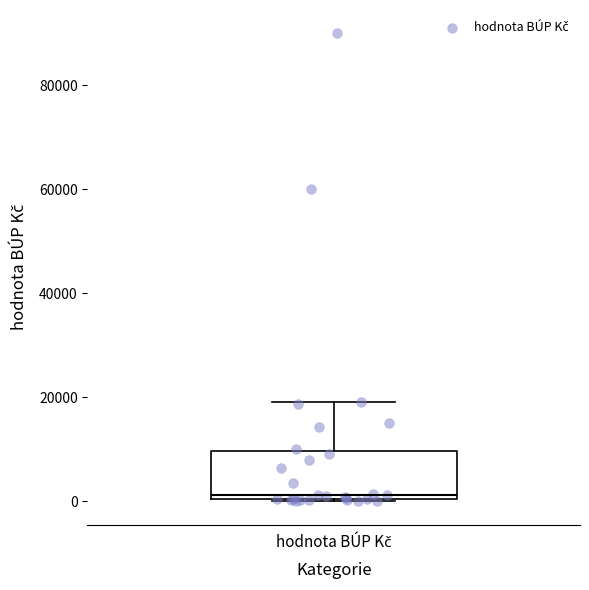

Where does the upper whisker of the box for hodnota BÚP Kč end on the y-axis? The values are not printed on the chart, so give them approximately, as read against the axis.

20000